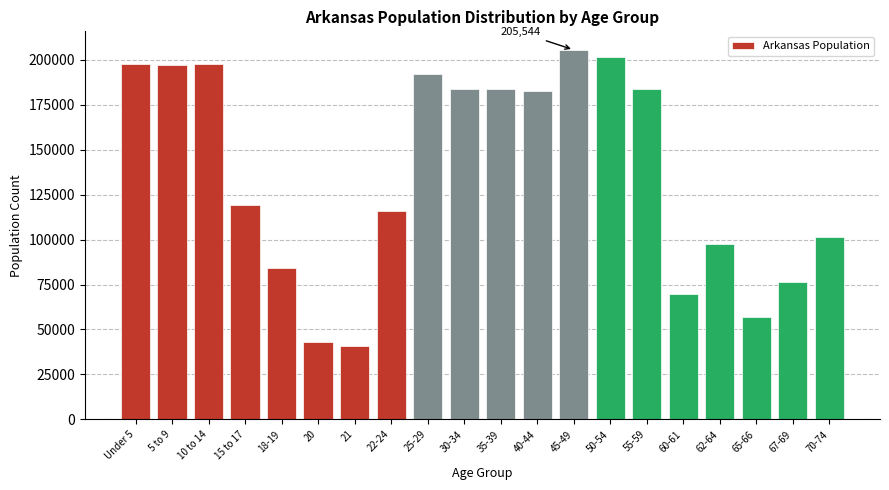

What is the greatest value displayed?

205544